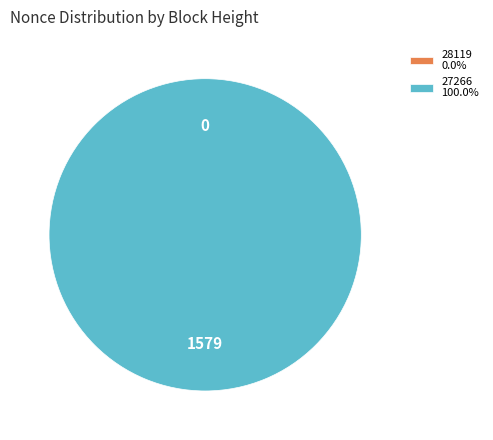

What is the largest slice in the pie chart?

27266